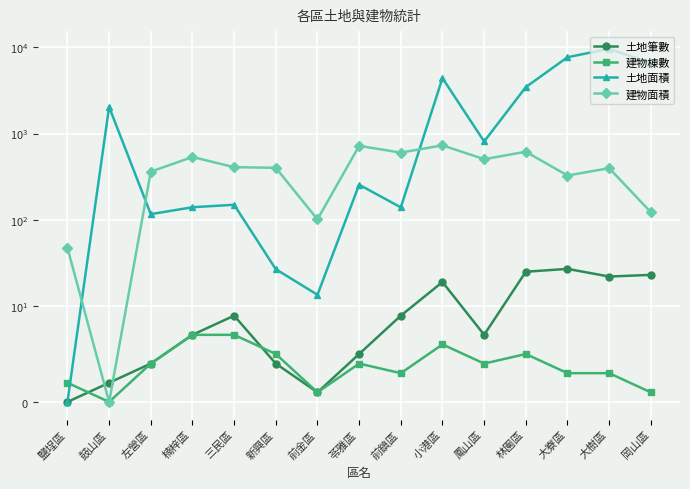

How many interior local peaks does the 建物棟數 series have?

3